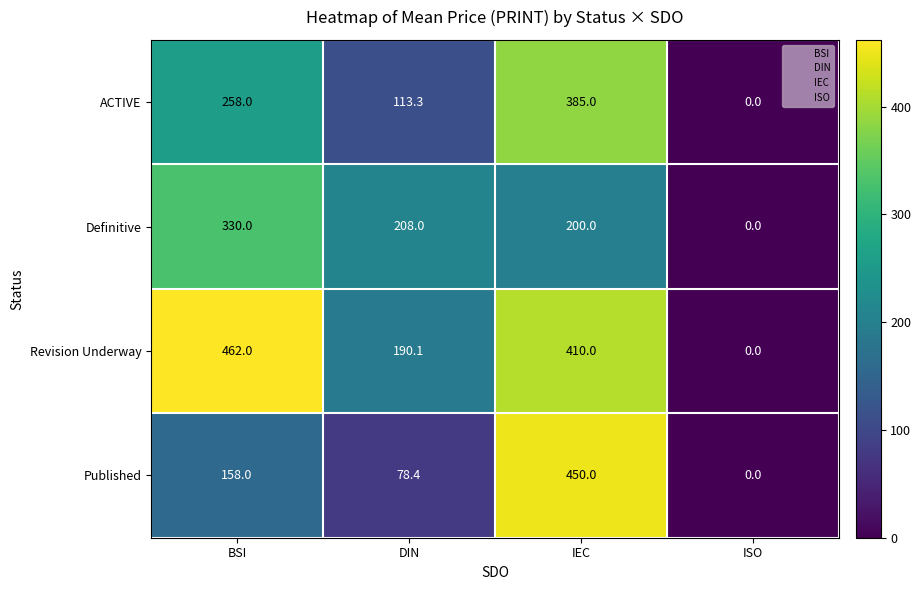

At which label does Revision Underway first exceed 410?

BSI